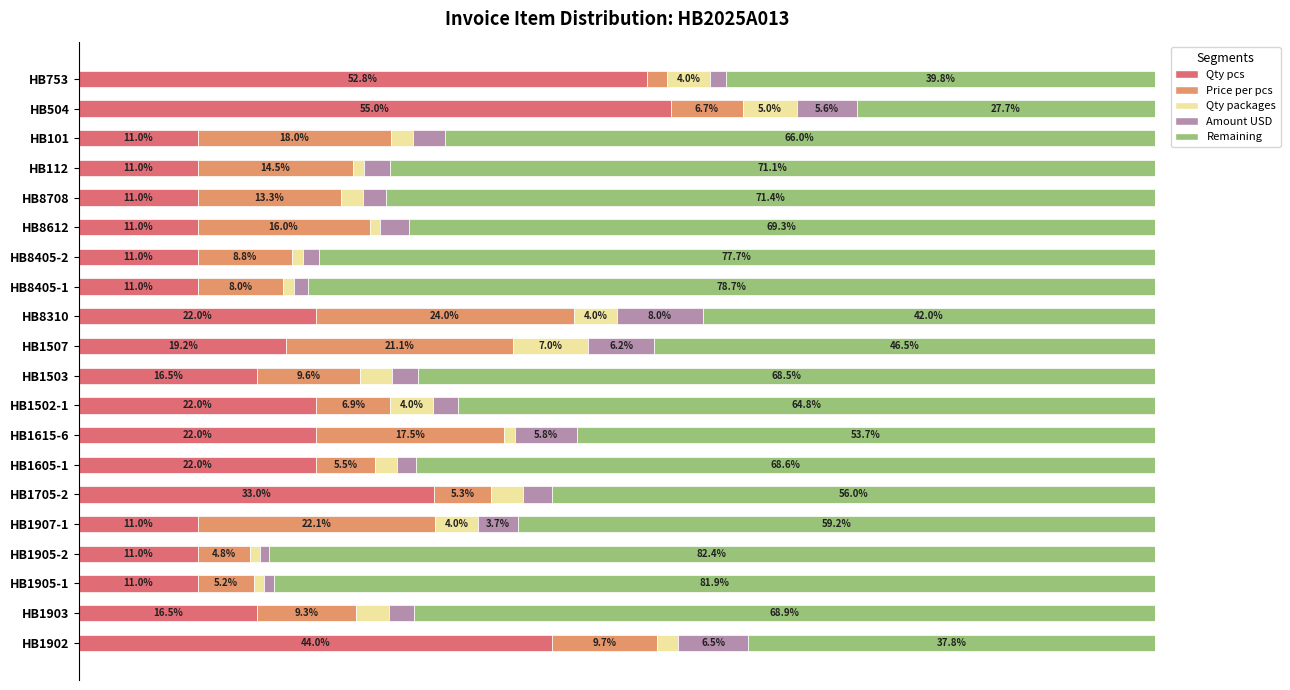

At which label is Qty pcs closest to 33?

HB1705-2